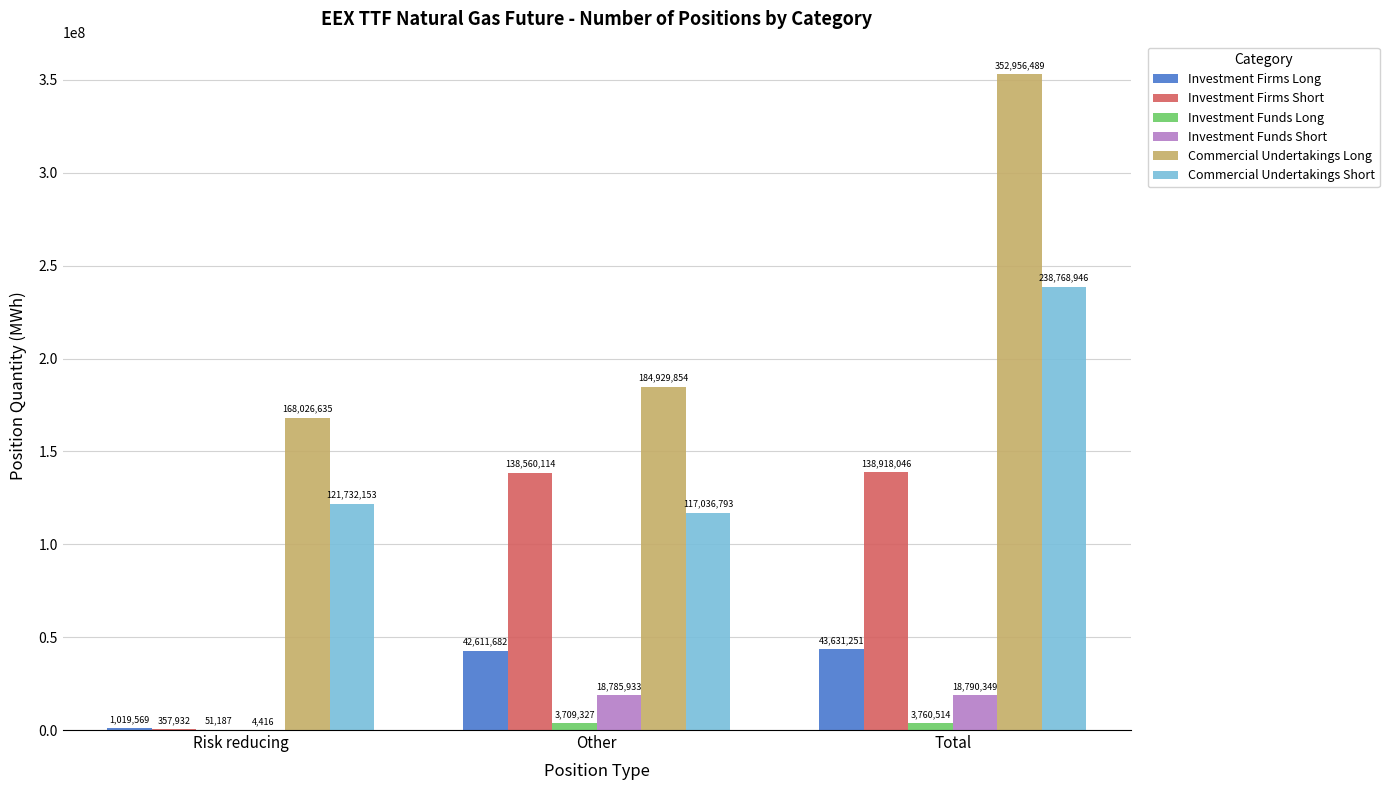

What is the total value across all series at Total?

796825595